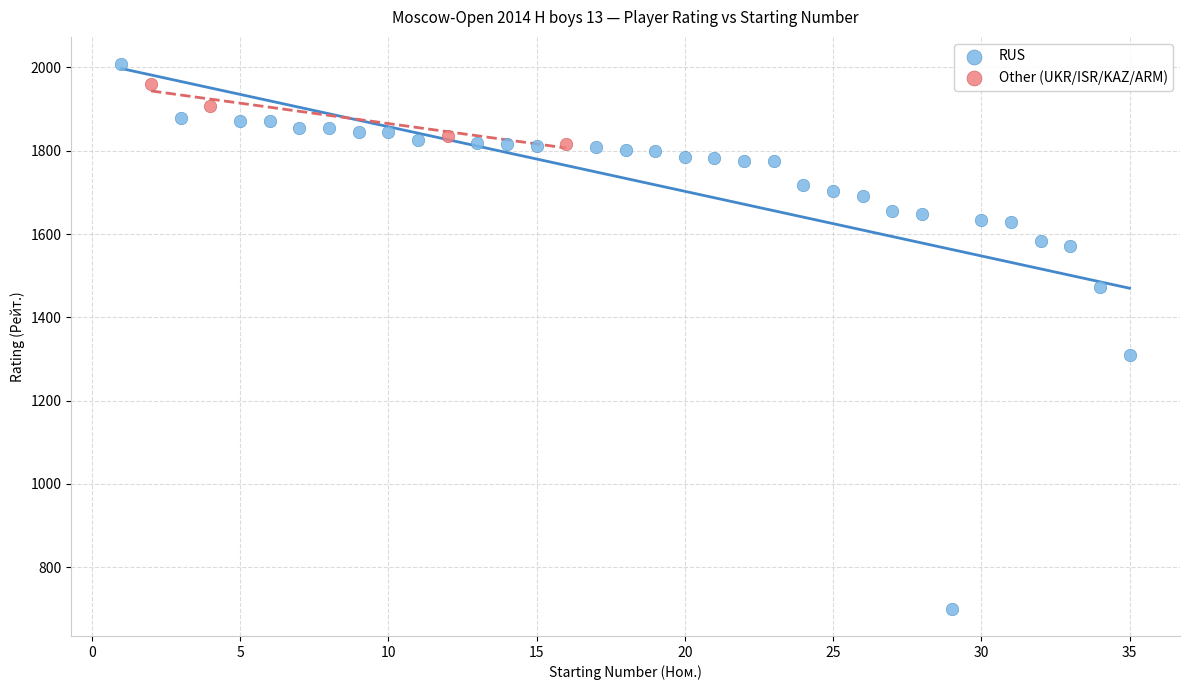

Which series has the widest spread of Y values?

RUS